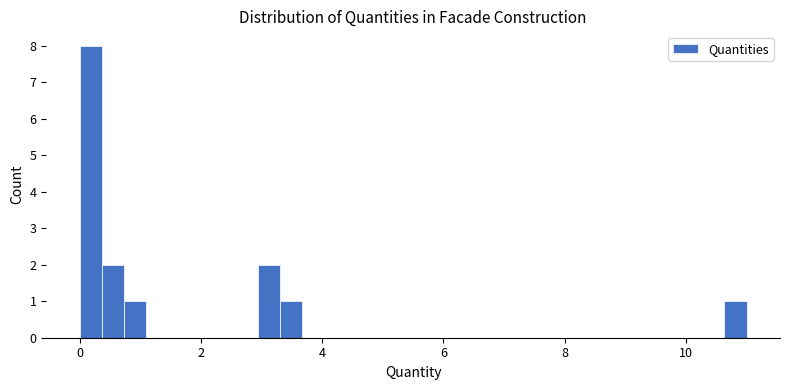

Read against the x-axis, roughly where is the centre of the tallest bar?

0.2